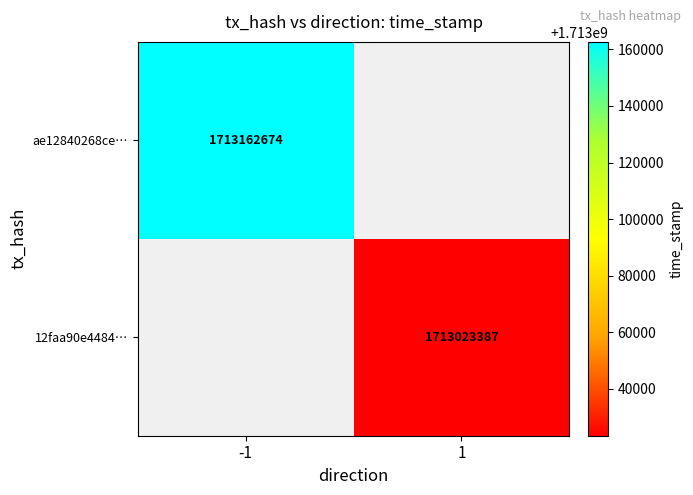

What is the minimum value shown in the chart?

1713023387.0